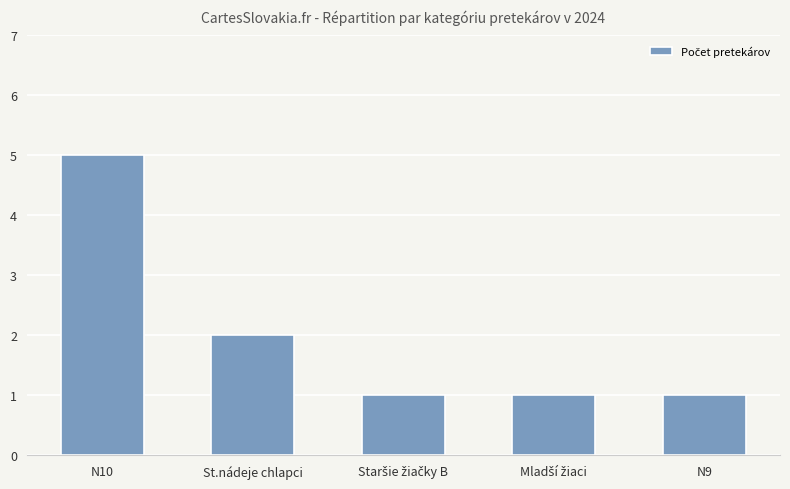

What is the smallest value displayed?

1